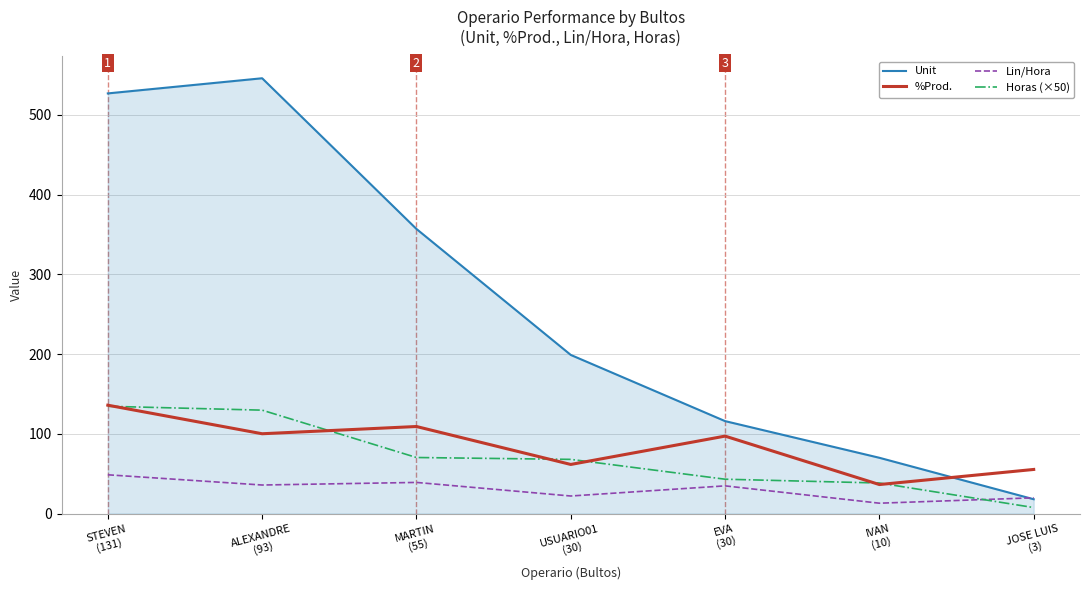

How many times do Lin/Hora and Horas (×50) cross each other?

1